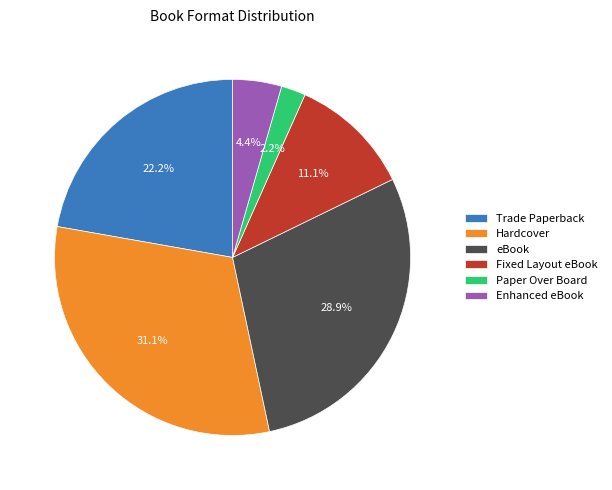

To the nearest percent, what is the combined percentage of Fixed Layout eBook and Enhanced eBook?

16%